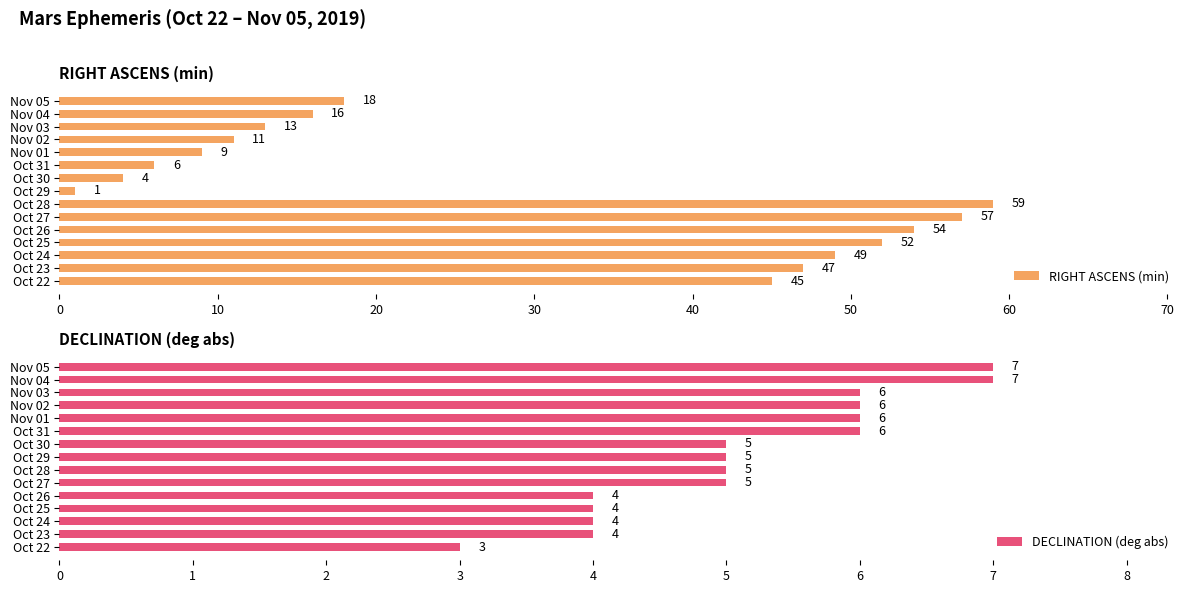

How many distinct data groups are displayed?

2